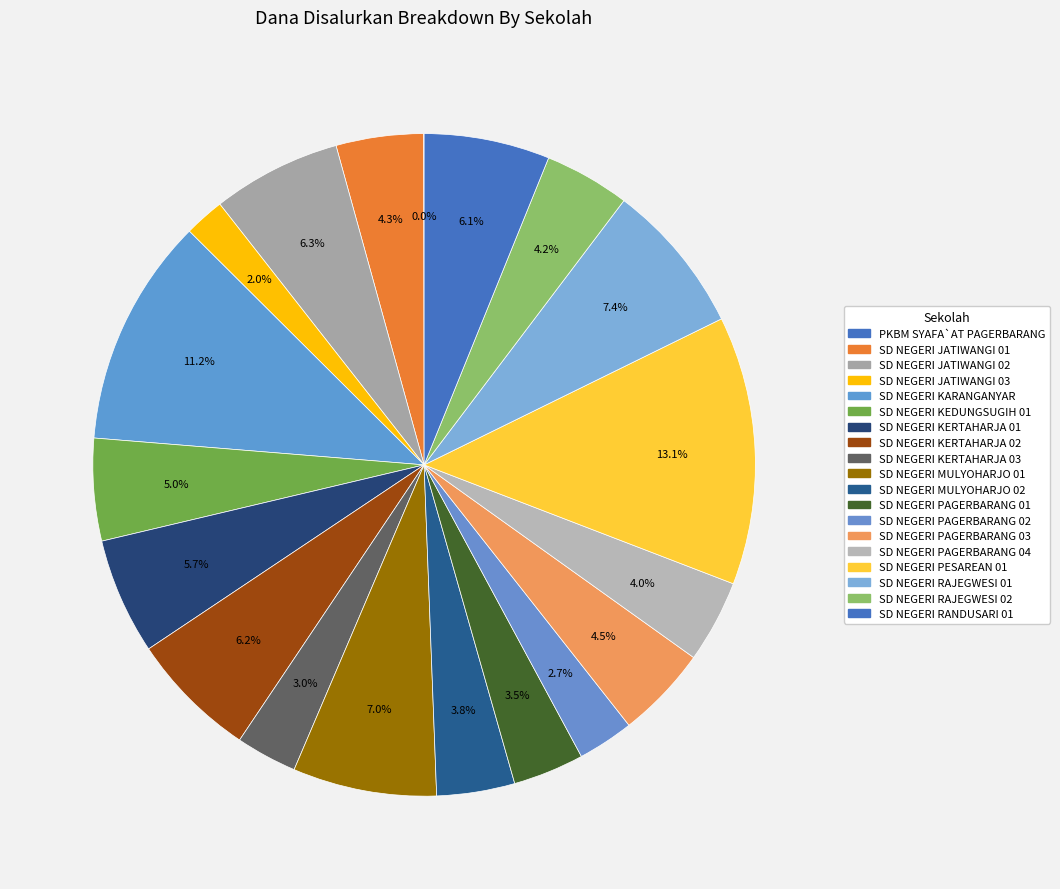

True or false: SD NEGERI MULYOHARJO 02 accounts for 11% of the total.

False